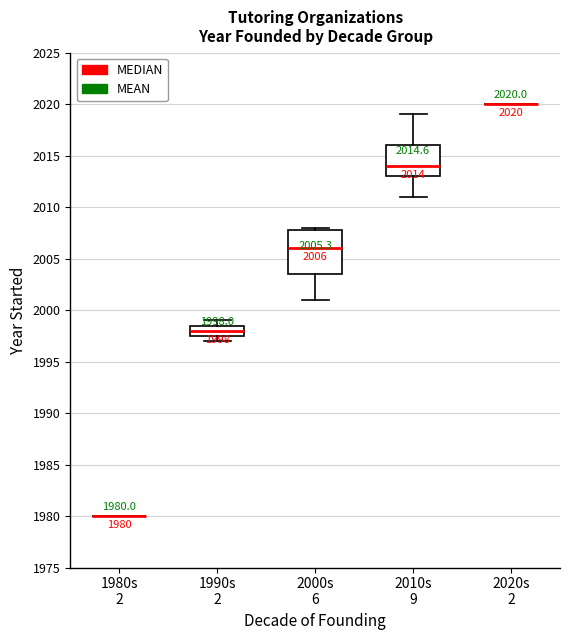

Comparing the boxes themselves (not the whiskers), which one is the tallest?

2000s 6